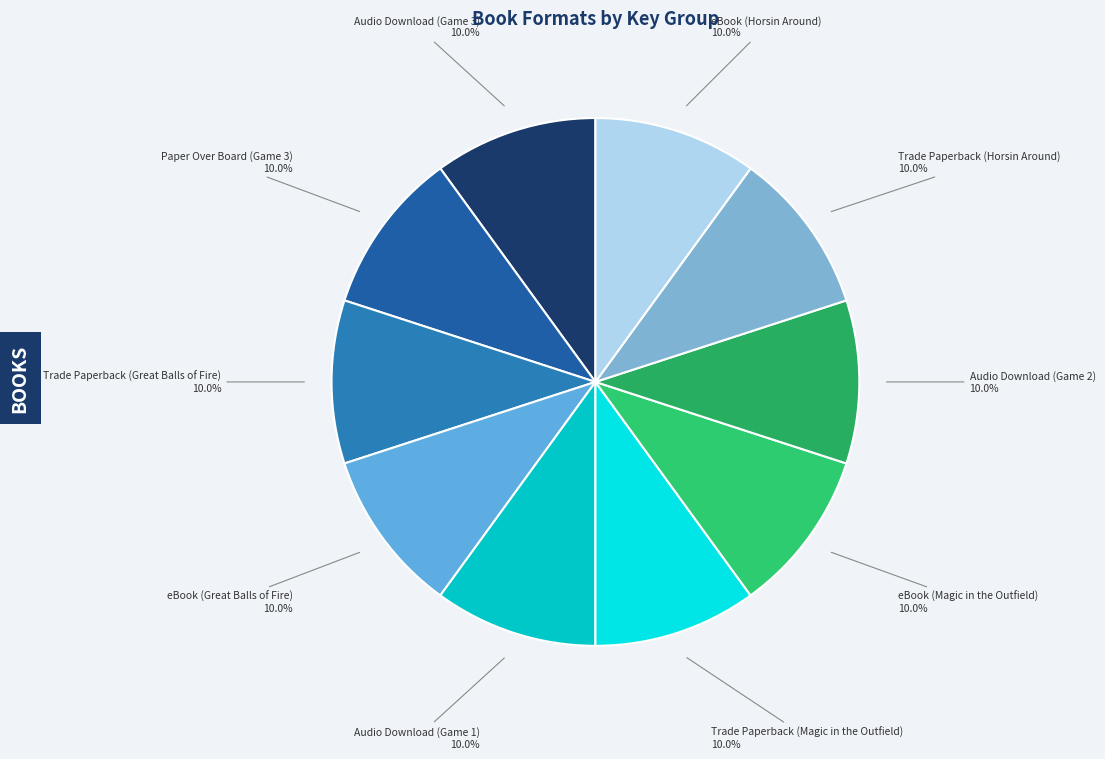

Does Audio Download (Game 1) represent more than half of the total?

No